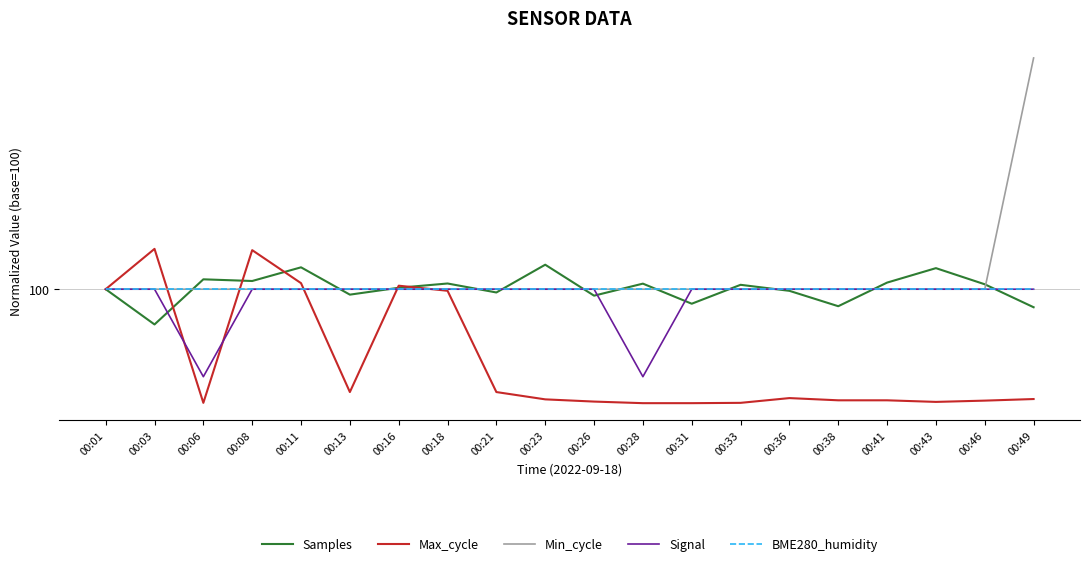

What are all the series names shown in the legend?

Samples, Max_cycle, Min_cycle, Signal, BME280_humidity